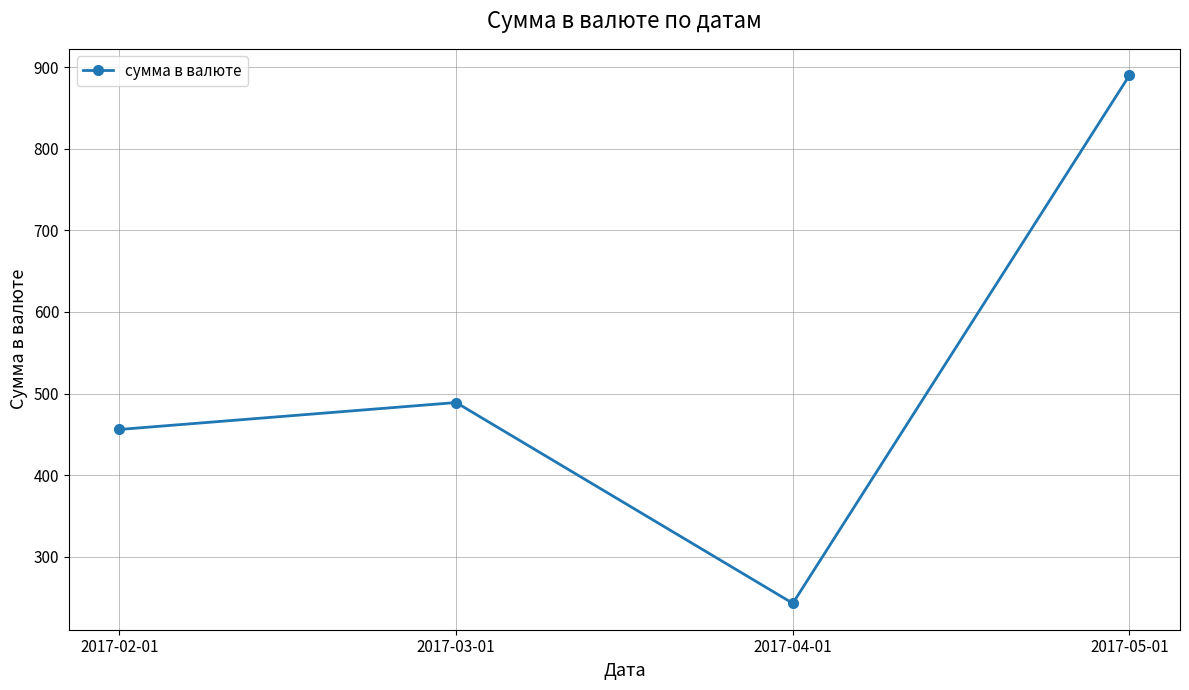

Is this an area chart (filled region under the line)?

No